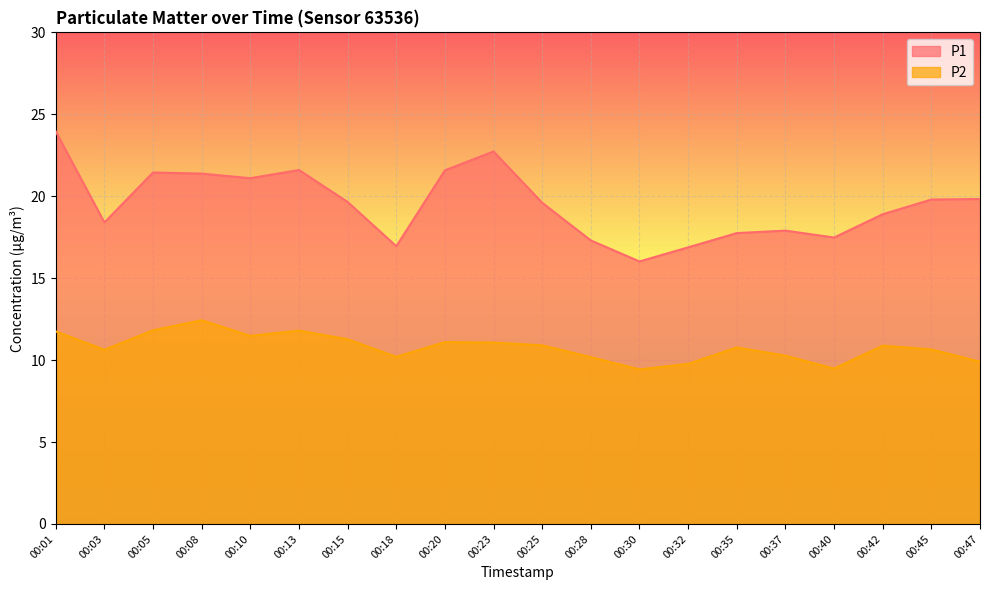

True or false: P2 and P1 cross at least once.

False